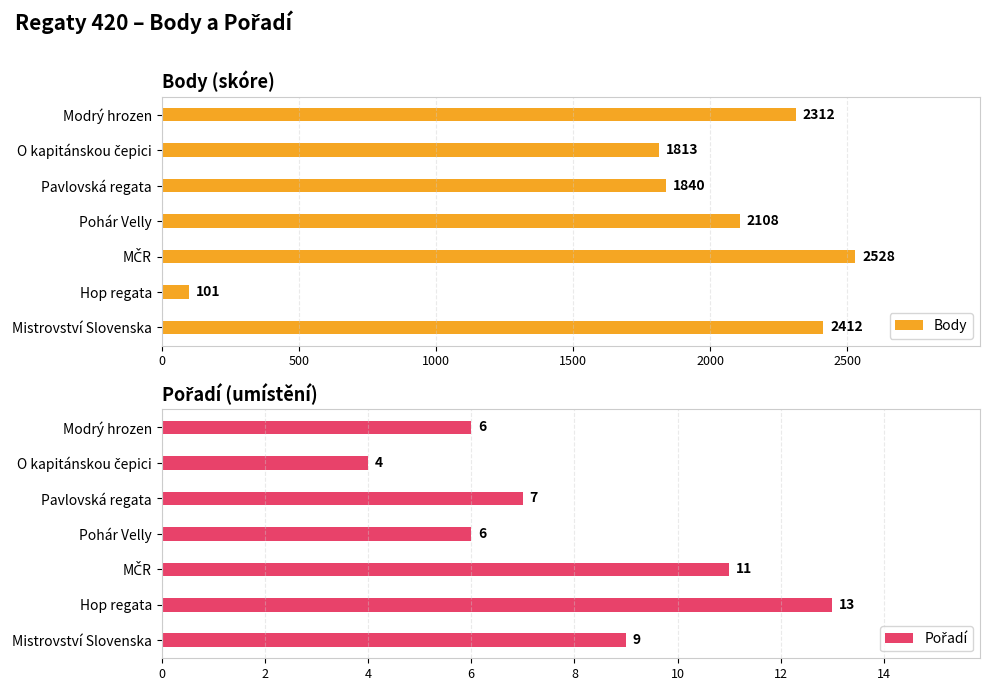

Read the Body value at Pavlovská regata, to the nearest 100.

1800